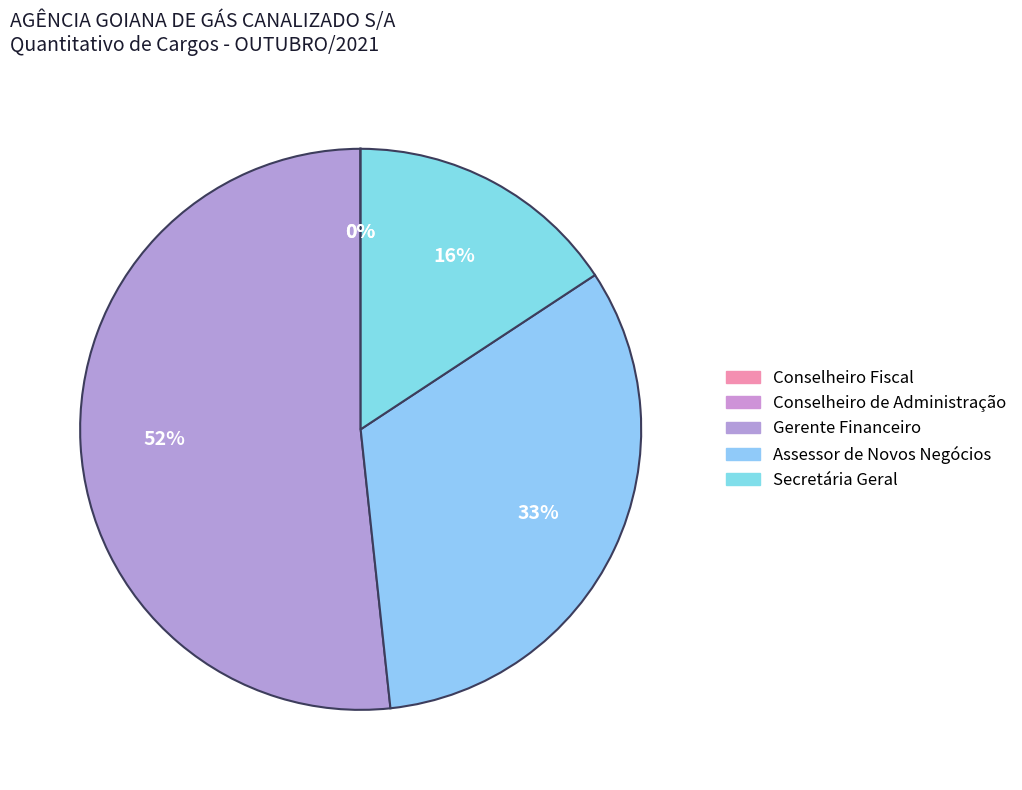

How many slices are in this pie chart?

5